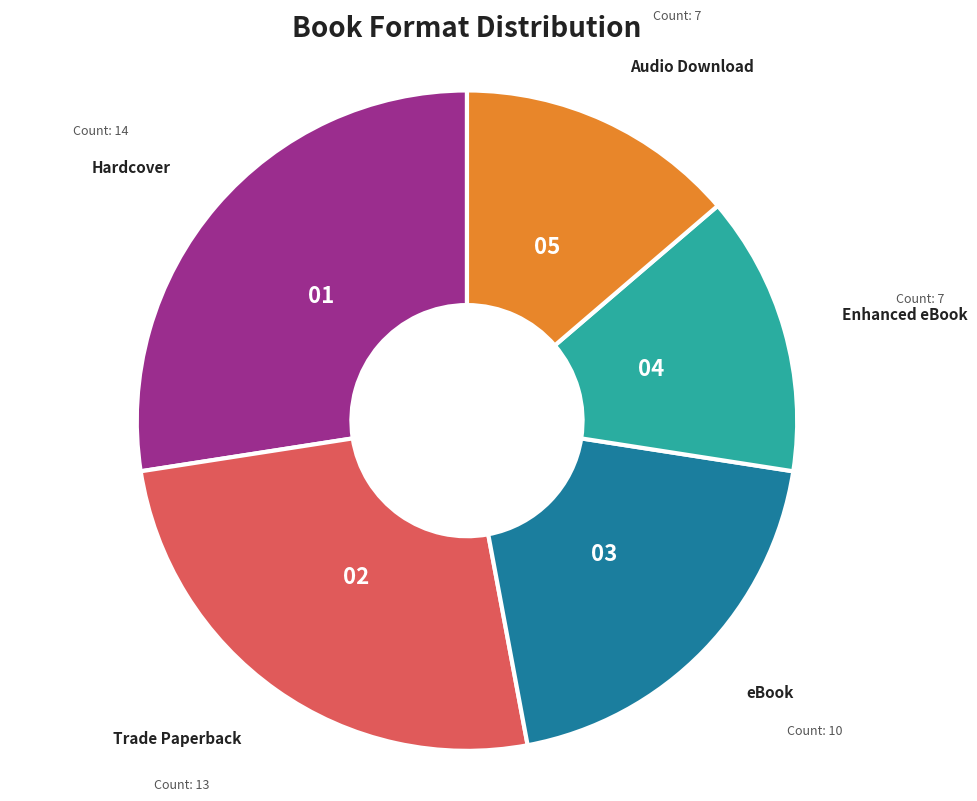

Is there a majority slice in this chart?

No